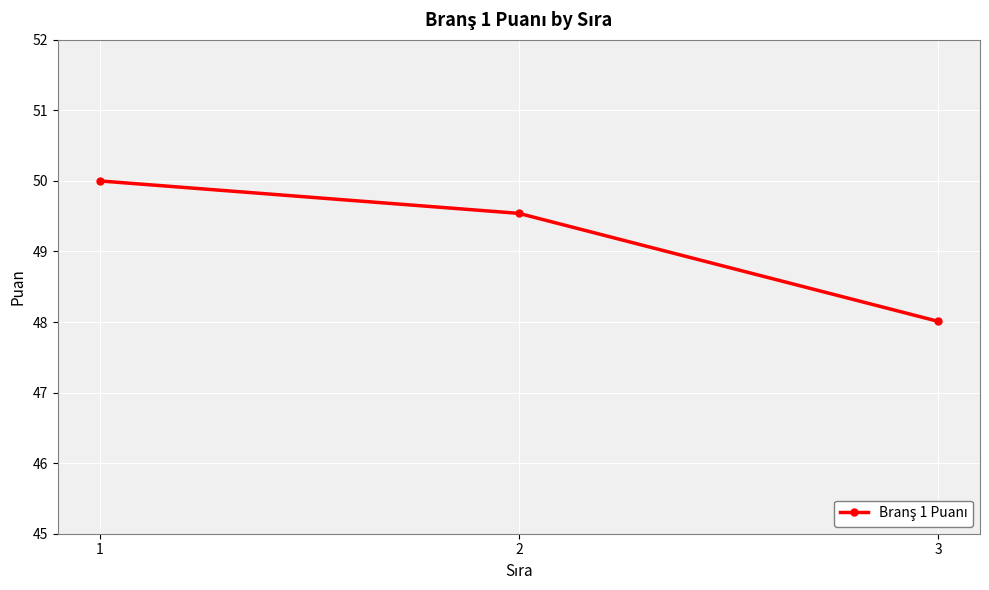

Which category has the highest value across all series?

1